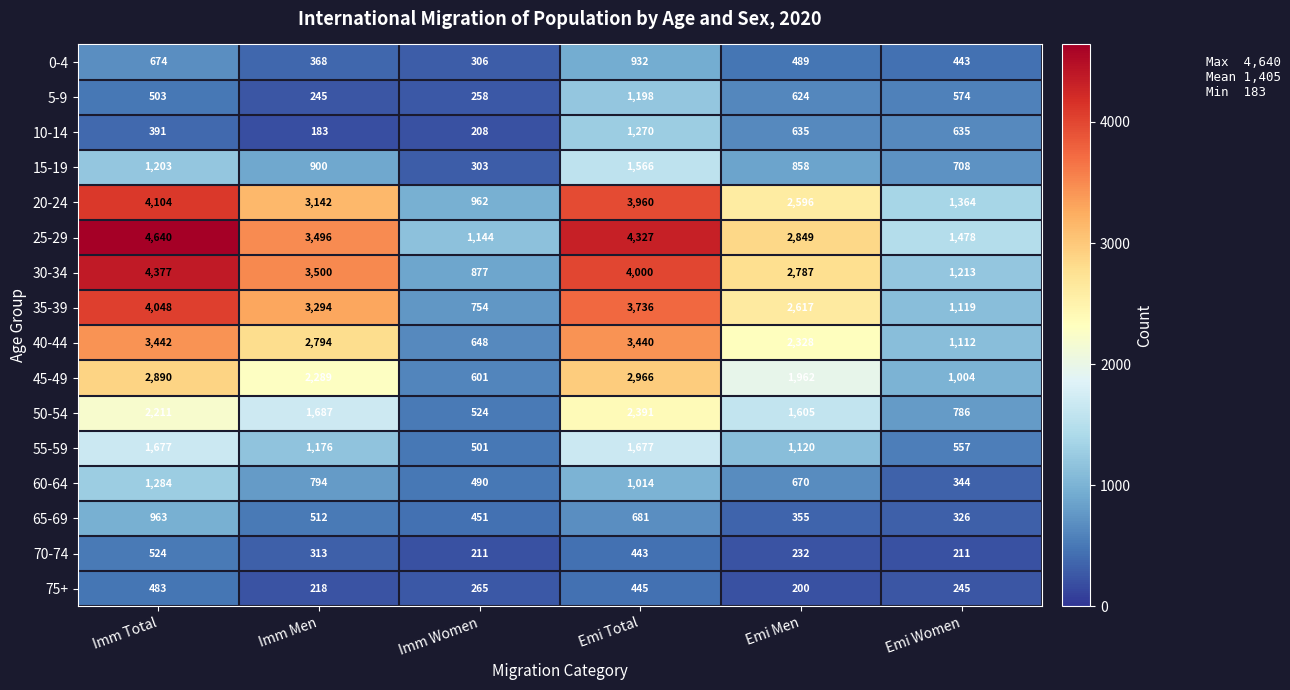

Where is 45-49 nearest to the value 1783?

Emi Men